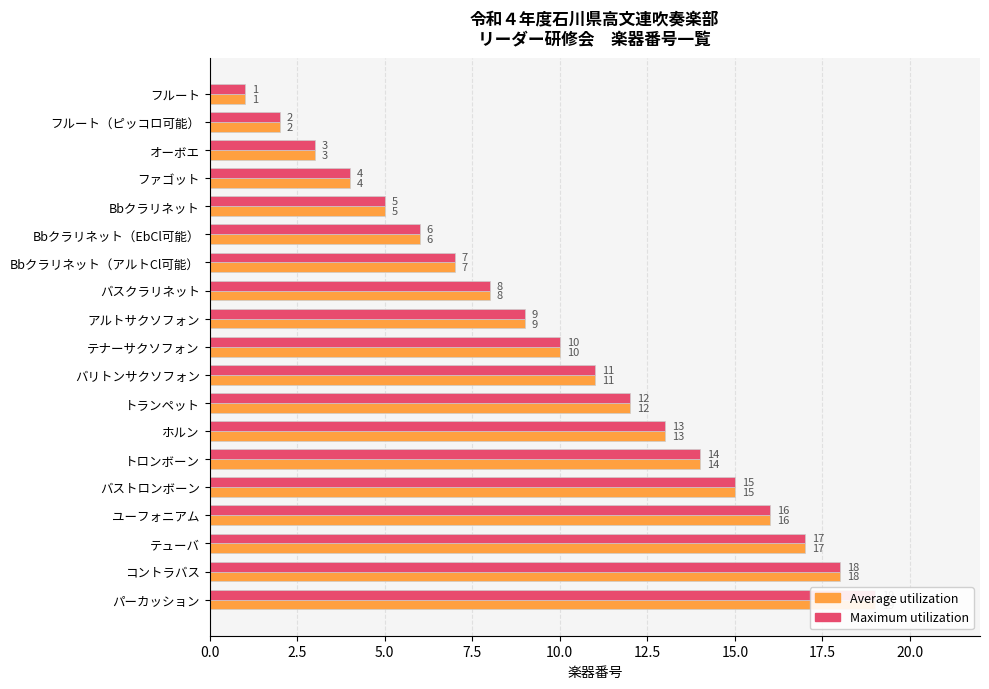

Is the value of Average utilization at コントラバス greater than the value of Maximum utilization at テューバ?

Yes